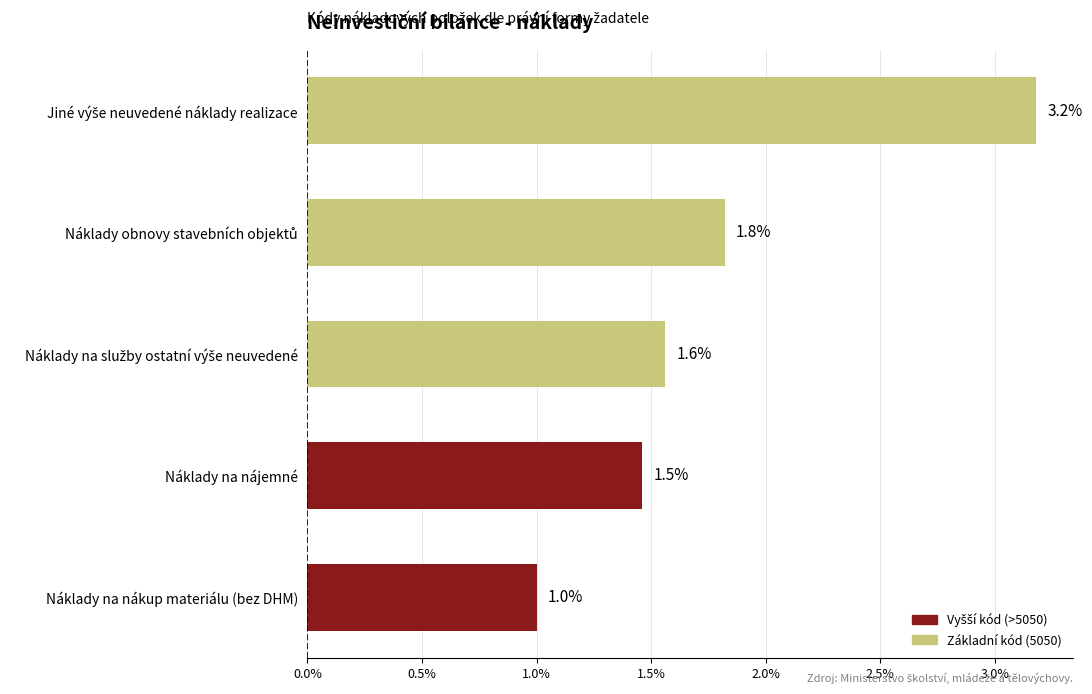

Reading bottom to top, extract all data points from this chart.

1.0	1.5	1.6	1.8	3.2